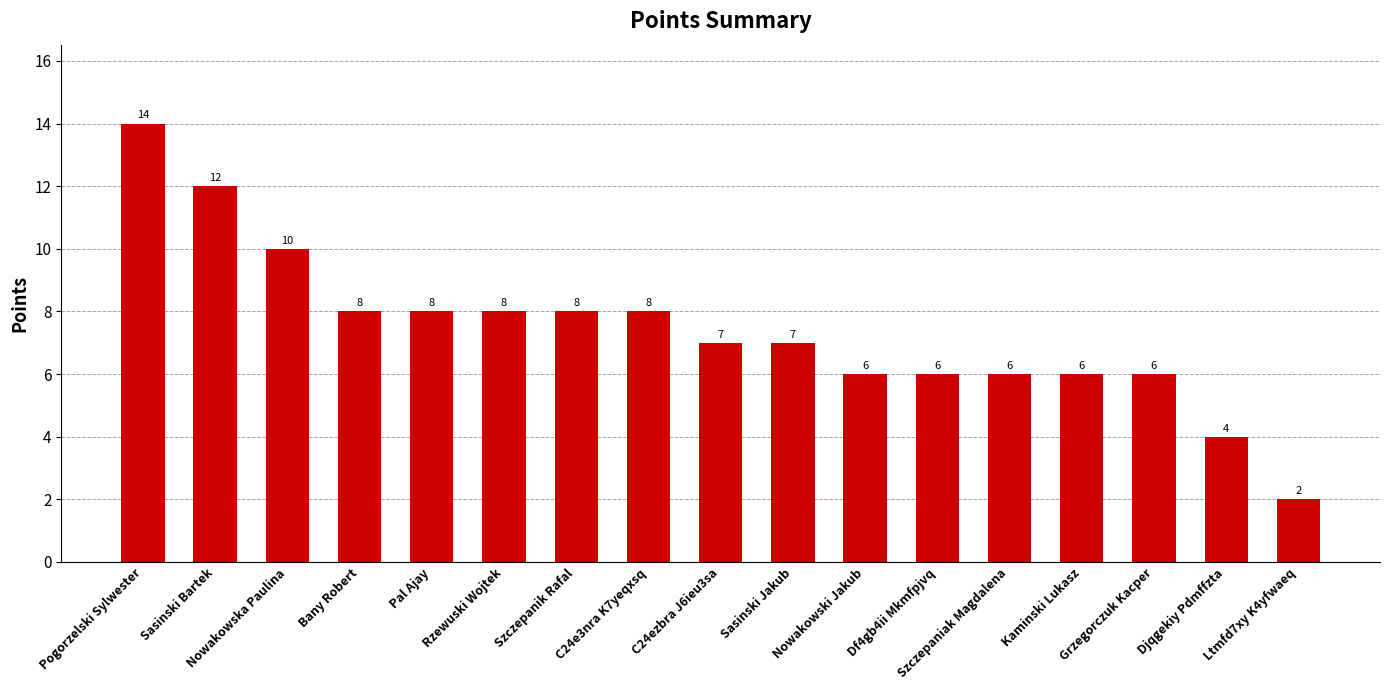

What is the label of the 12th bar from the left?

Df4gb4ii Mkmfpjvq